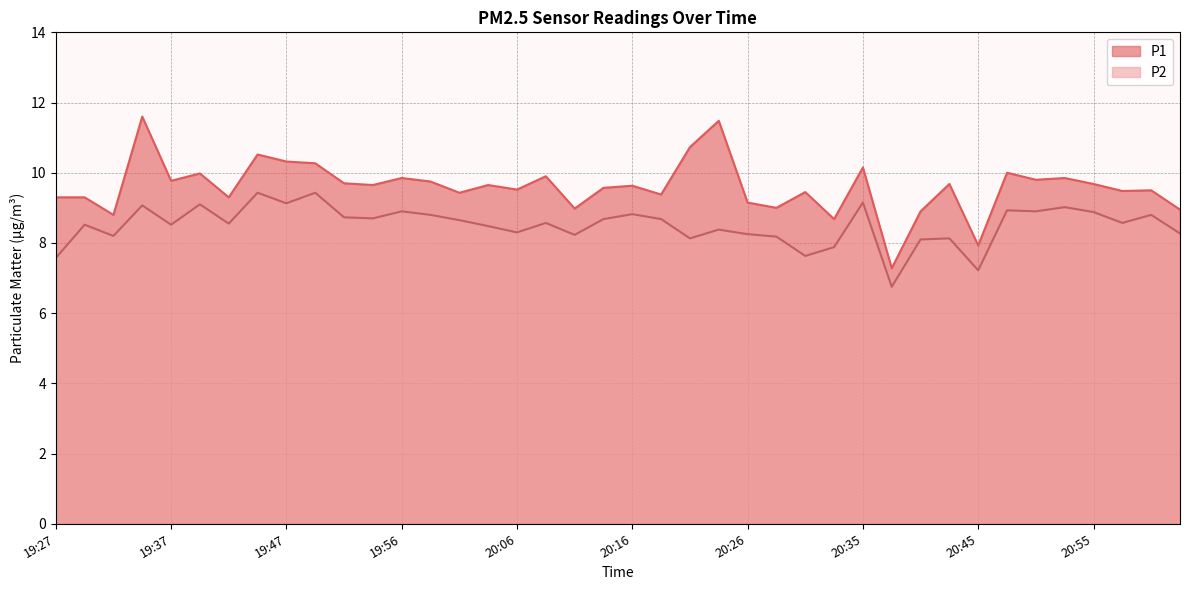

List the labels in order of P1 value, largest first.

19:34, 20:23, 20:21, 19:44, 19:47, 19:49, 20:35, 20:47, 19:39, 20:09, 19:56, 20:52, 20:50, 19:37, 19:59, 19:52, 20:43, 20:55, 19:54, 20:04, 20:16, 20:13, 20:06, 21:00, 20:57, 20:30, 20:01, 20:18, 19:27, 19:30, 19:42, 20:26, 20:28, 20:11, 21:02, 20:40, 19:32, 20:33, 20:45, 20:38